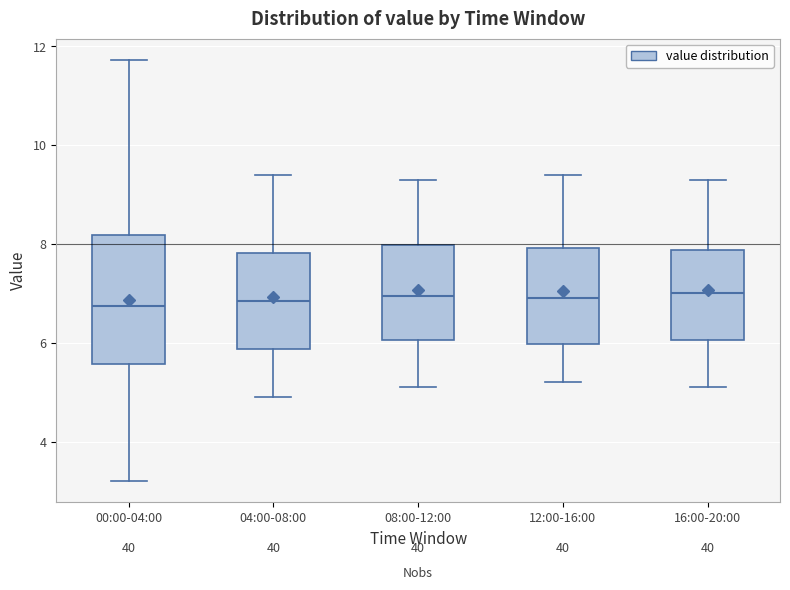

Where does the median line of the box for 16:00-20:00 sit on the y-axis? The values are not printed on the chart, so give them approximately, as read against the axis.

7.0